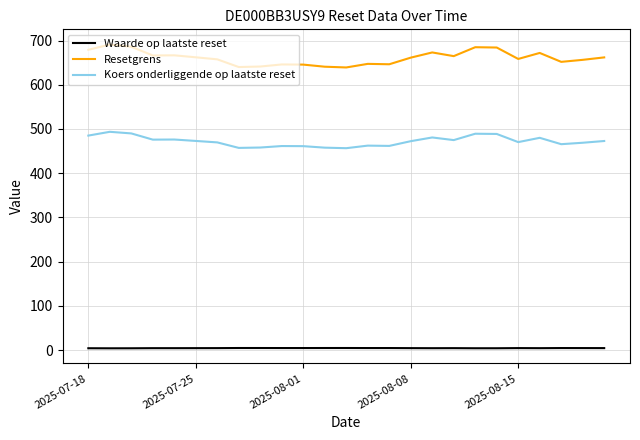

What is the minimum value for Resetgrens?

639.1